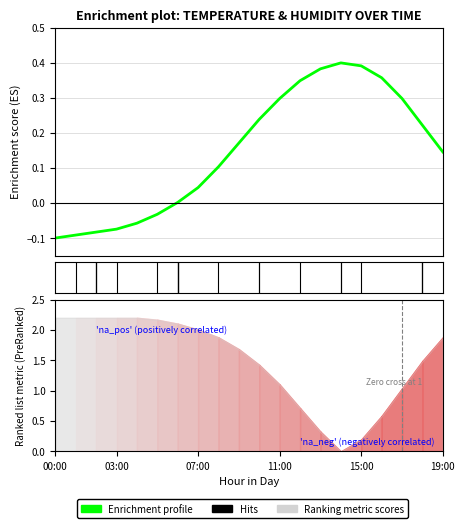

How many values are below 0?

6